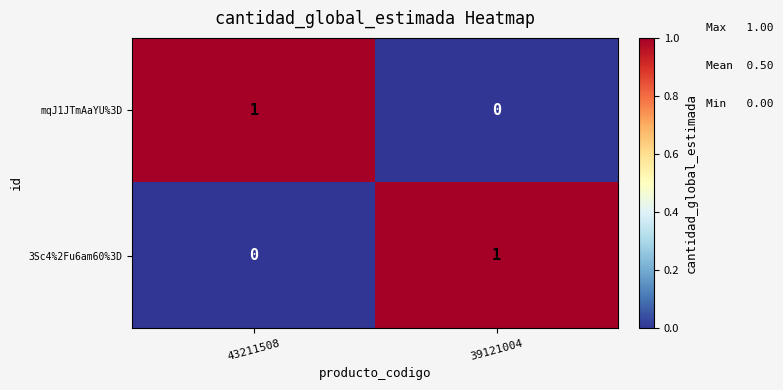

The value of 3Sc4%2Fu6am60%3D at 39121004 is 1. True or false?

True